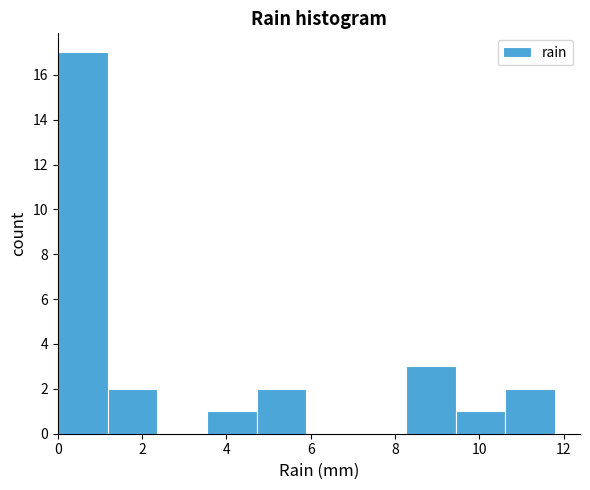

Reading left to right, transcribe this chart: for each bar, give the range it covers on the x-axis and its height. Neither the bar edges nor the heights are printed on the chart, so give them approximately, as read against the axes.

0.00 to 1.18: 17
1.18 to 2.36: 2
2.36 to 3.54: 0
3.54 to 4.72: 1
4.72 to 5.90: 2
5.90 to 7.08: 0
7.08 to 8.26: 0
8.26 to 9.44: 3
9.44 to 10.62: 1
10.62 to 11.80: 2